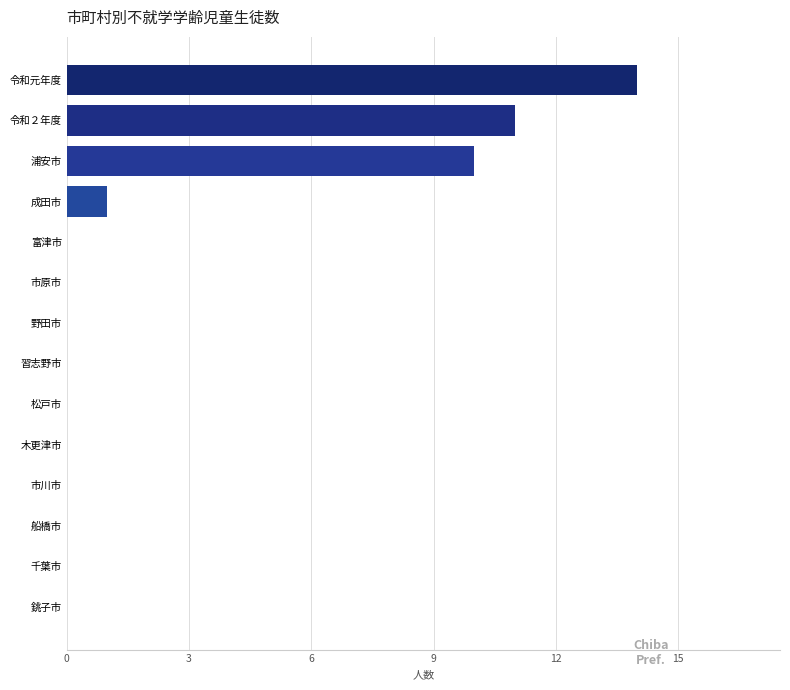

What is the change in value from 市原市 to 令和元年度?

+14